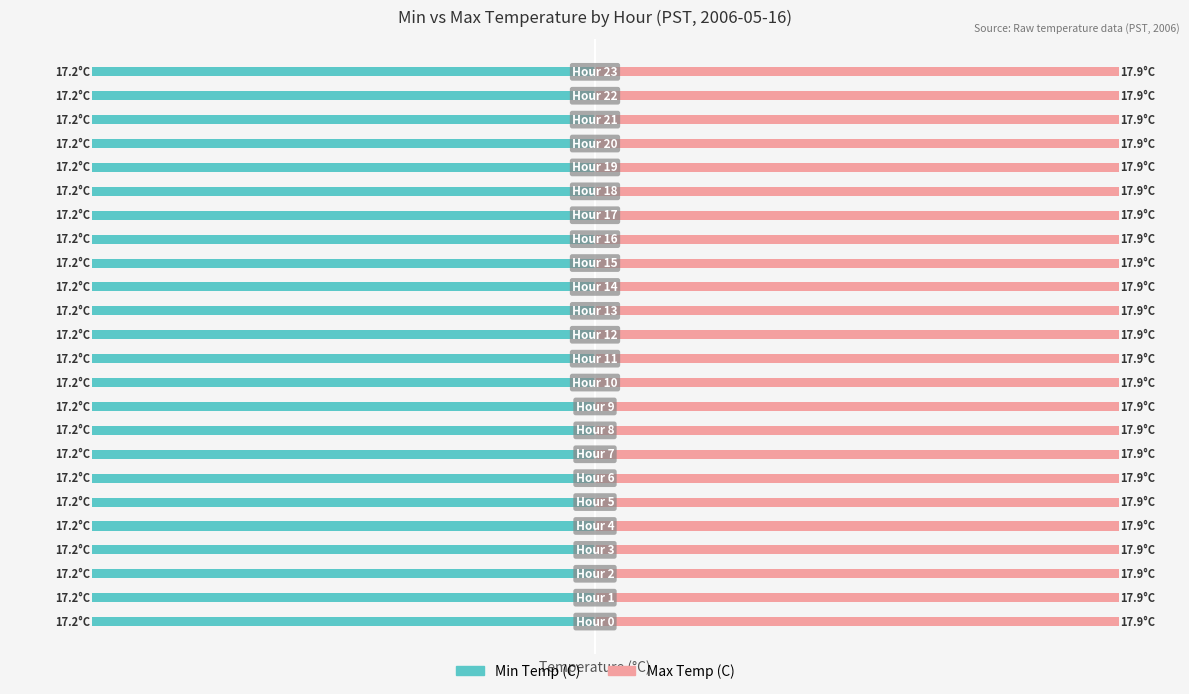

How many categories are shown in the chart?

24